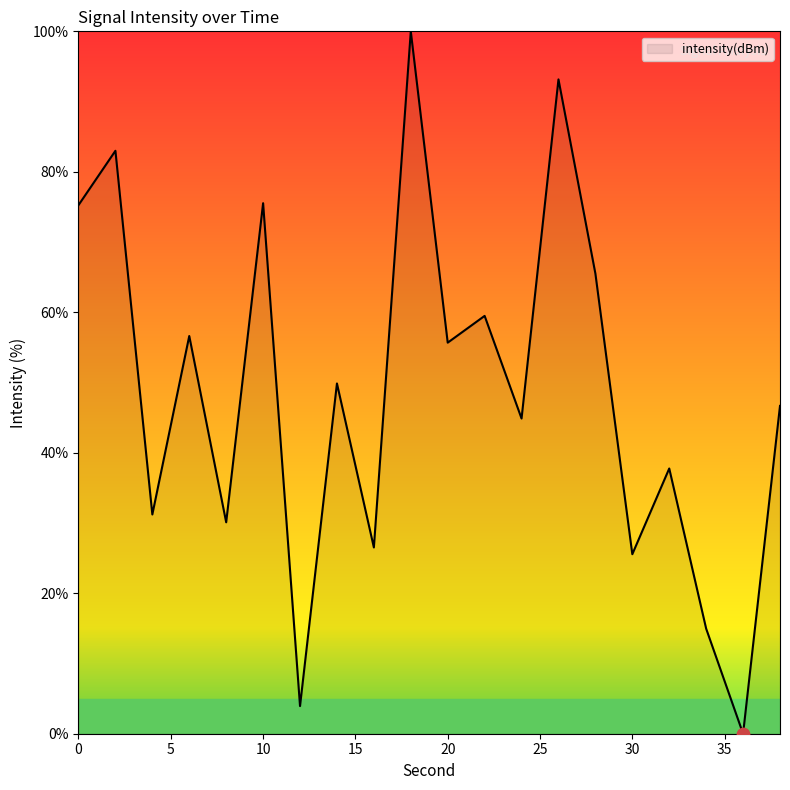

What is the maximum value shown in the chart?

100.0